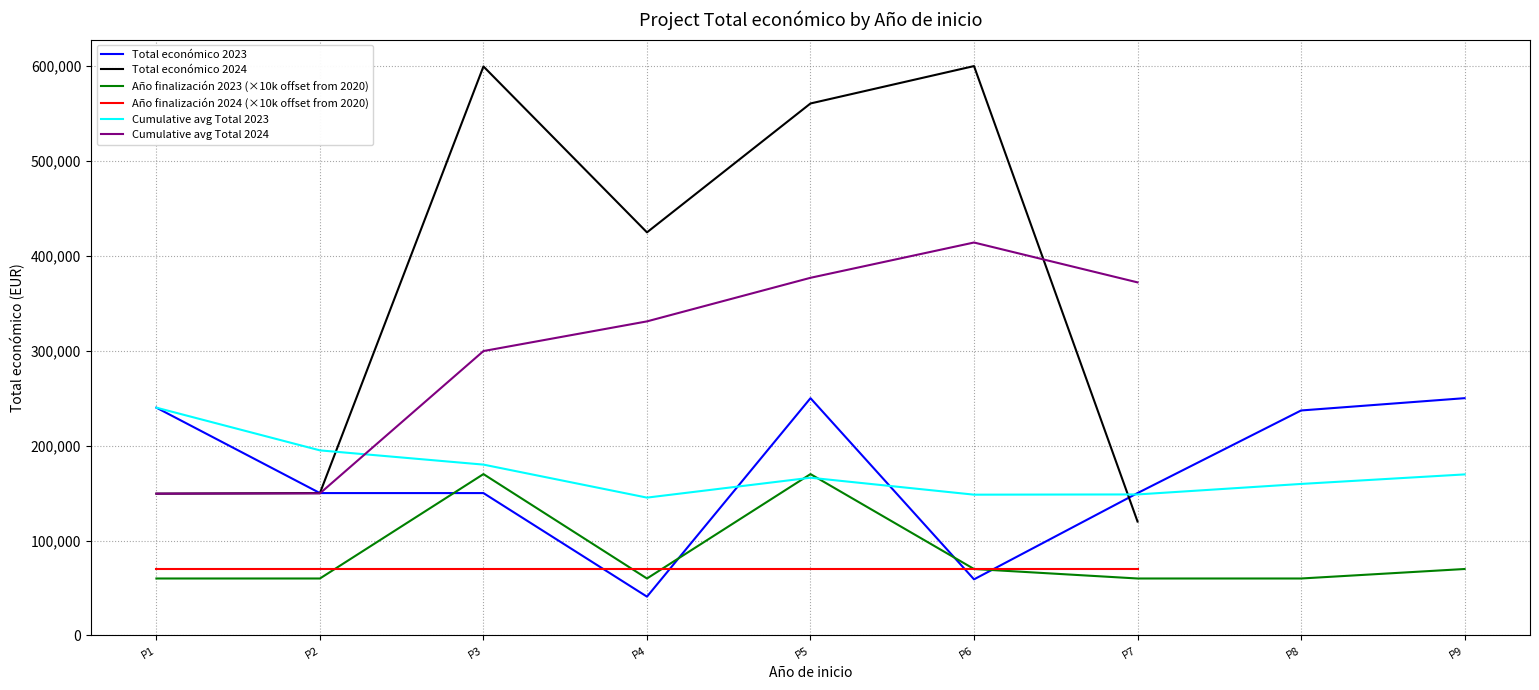

How many data points are less than 150000?

2